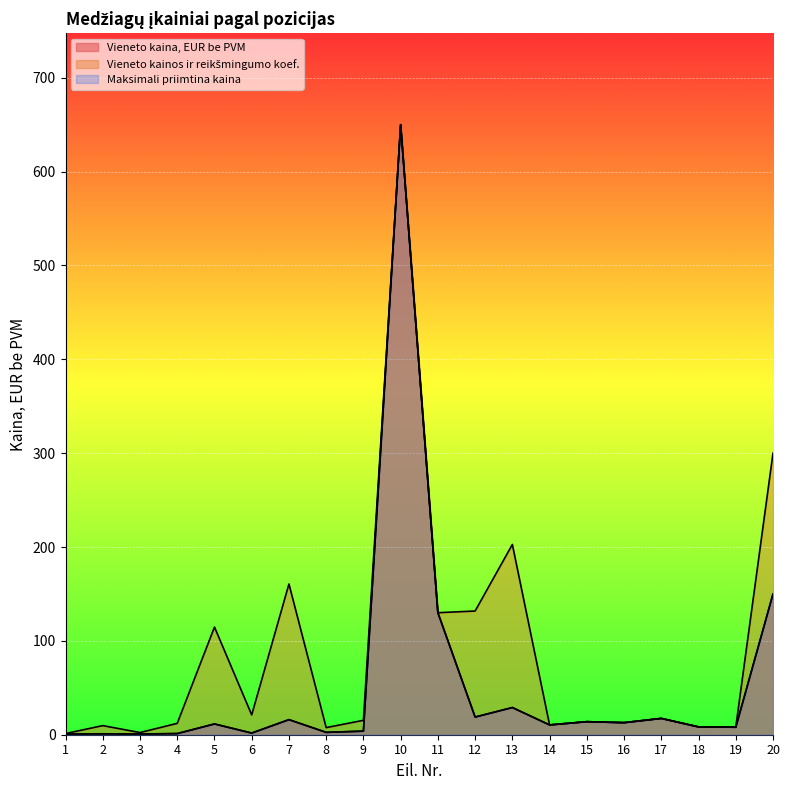

Which category has the highest value in the Vieneto kainos ir reikšmingumo koef. series?

10